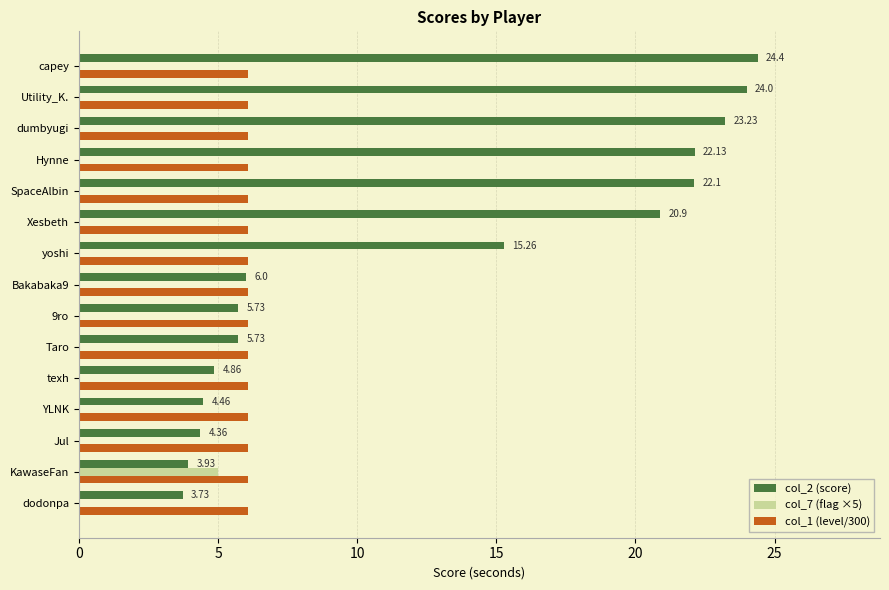

What is the sum of all col_1 (level/300) values?

91.0